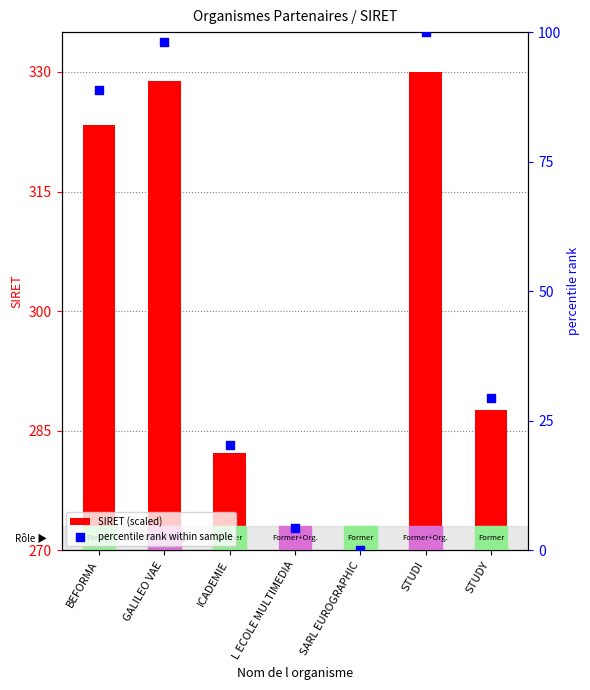

At which category is the sum across all series the highest?

STUDI